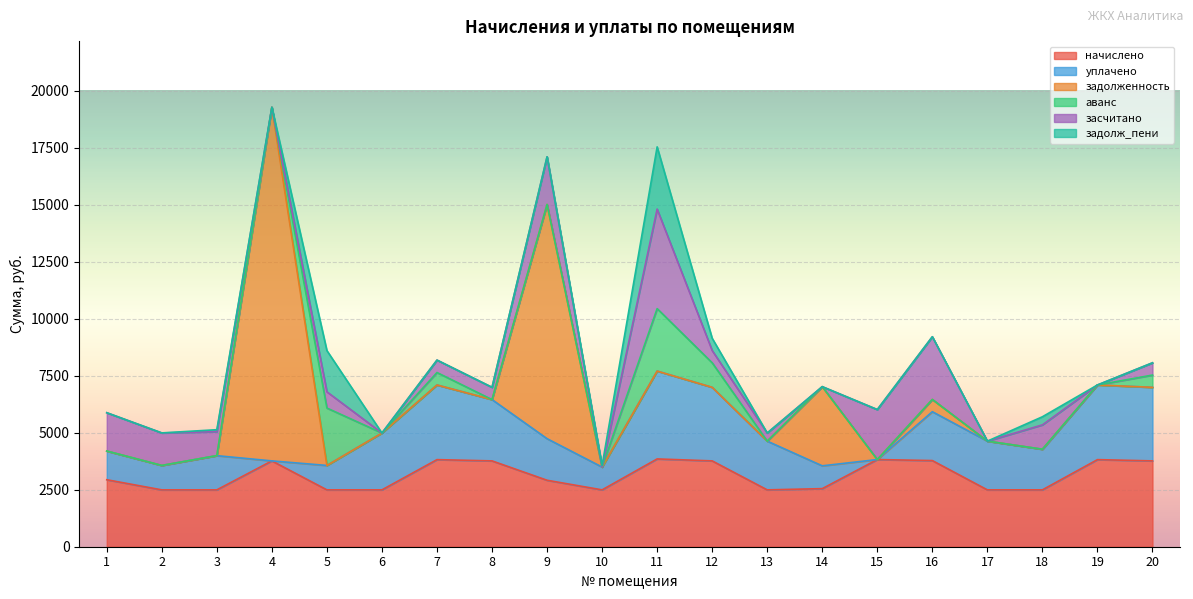

The value of засчитано at 16 is 2750.0. True or false?

True